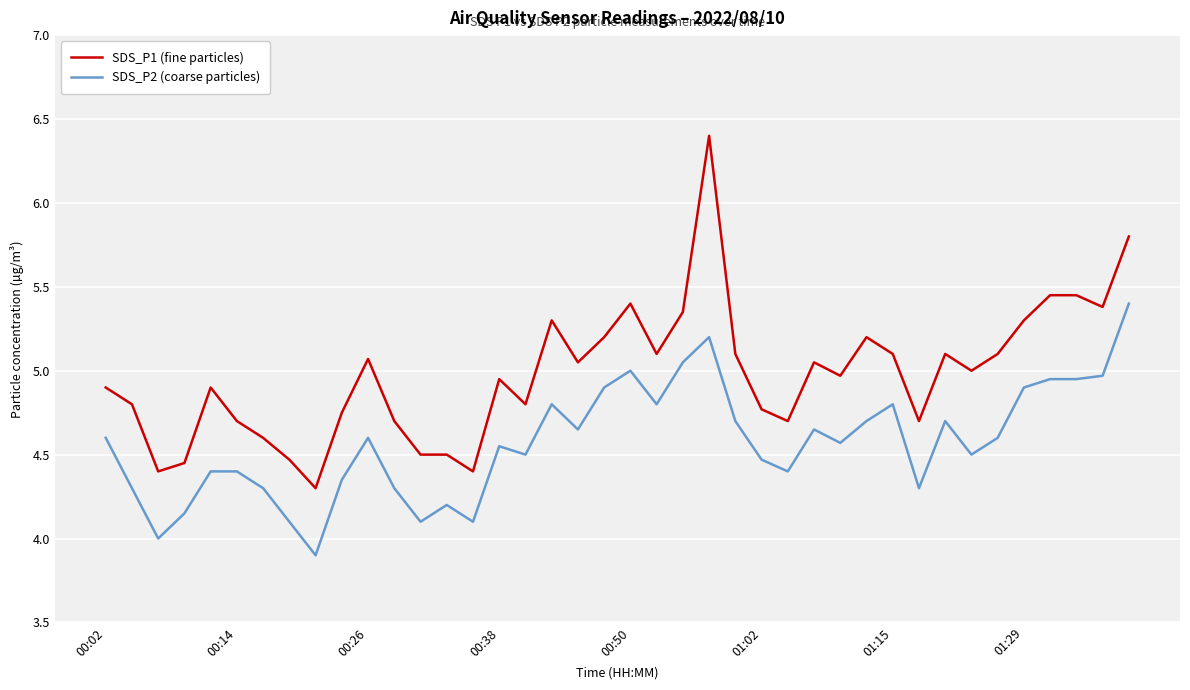

List the series in order of their peak value, highest first.

SDS_P1 (fine particles), SDS_P2 (coarse particles)